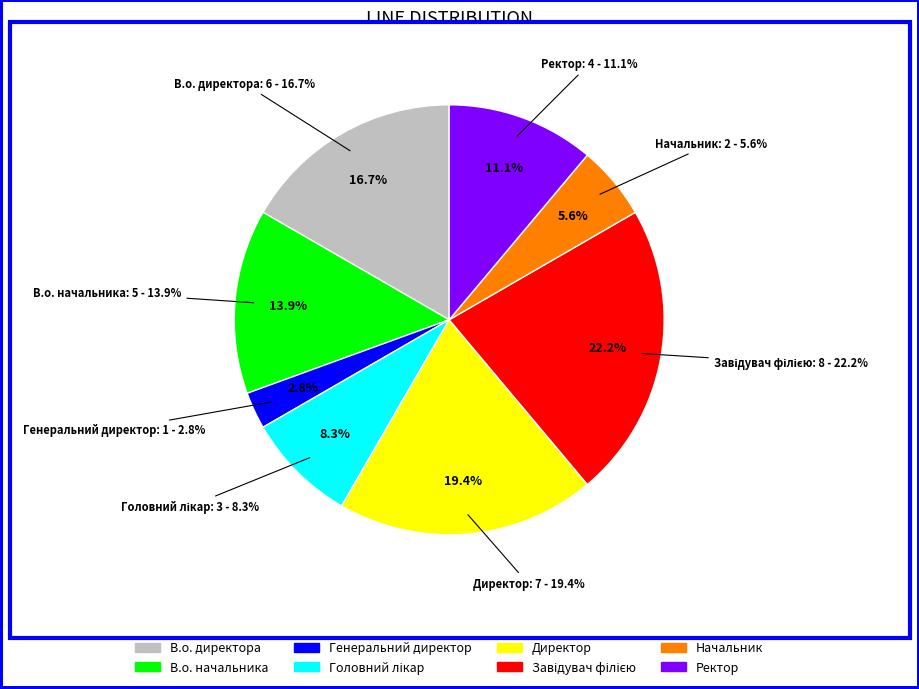

Which has a higher value, Генеральний директор or Начальник?

Начальник